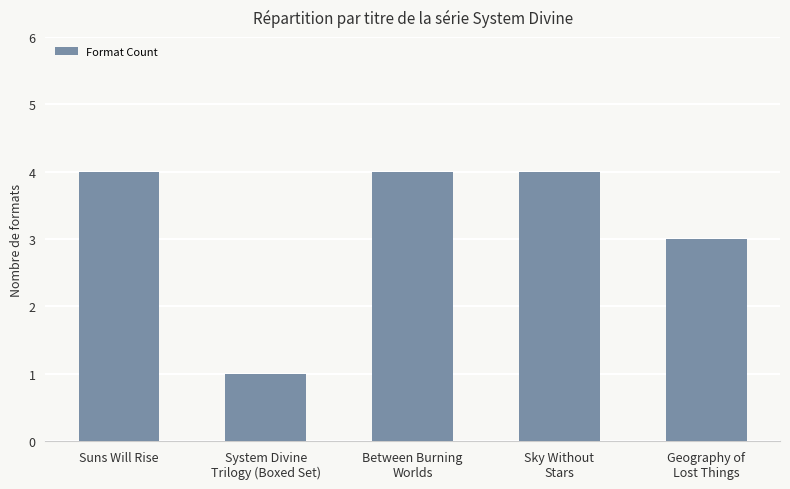

Read the value at Sky Without
Stars.

4